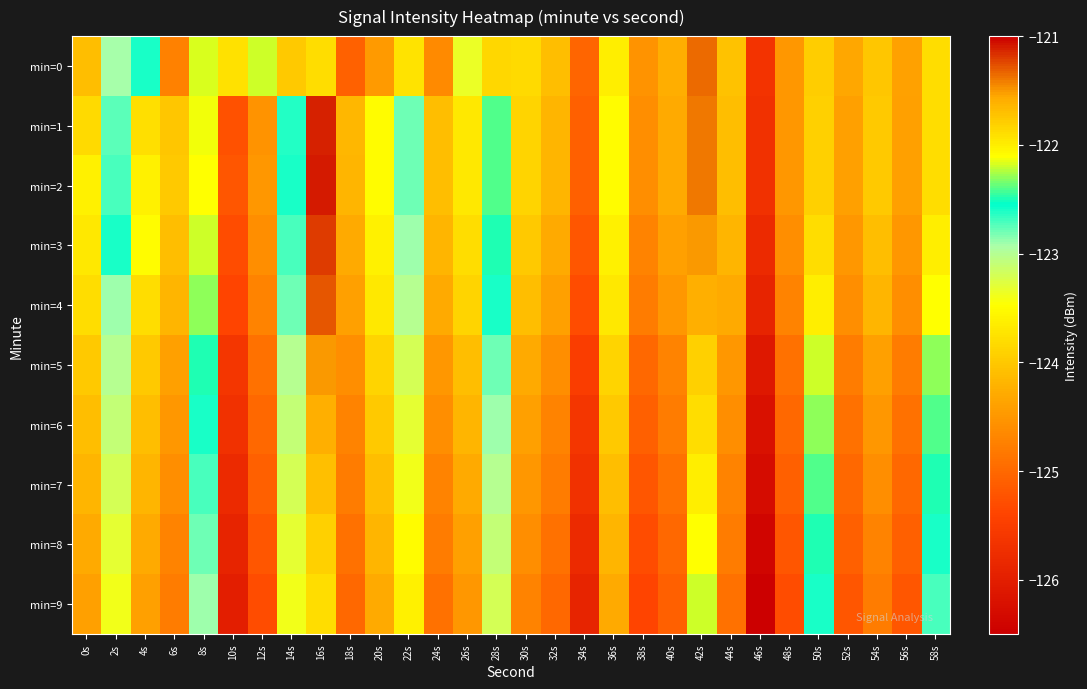

How many distinct data groups are displayed?

10